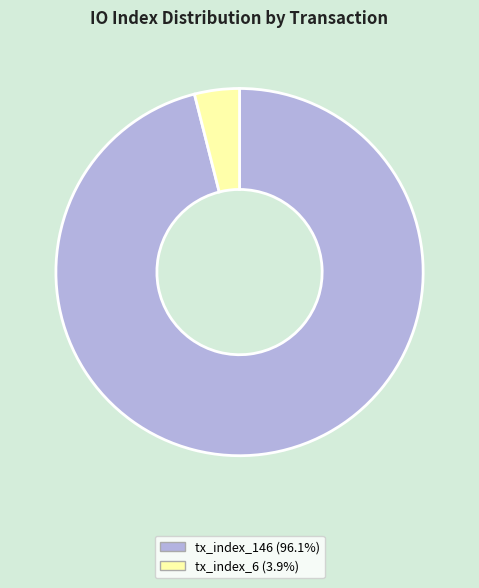

How many segments does this pie chart have?

2